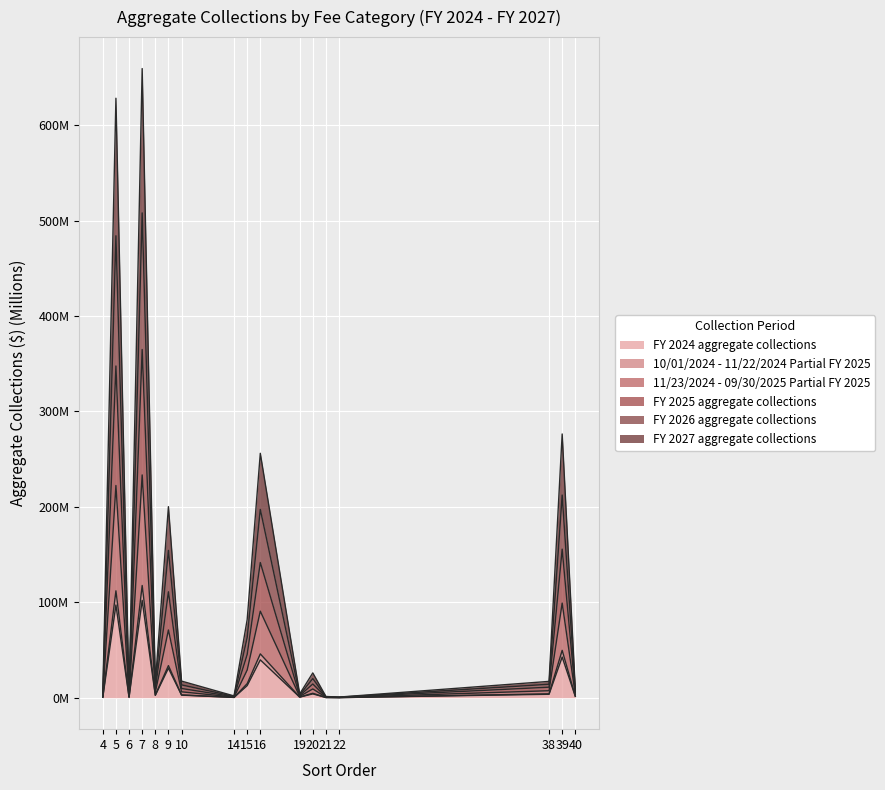

How many values in the FY 2025 aggregate collections series are below 6?

8